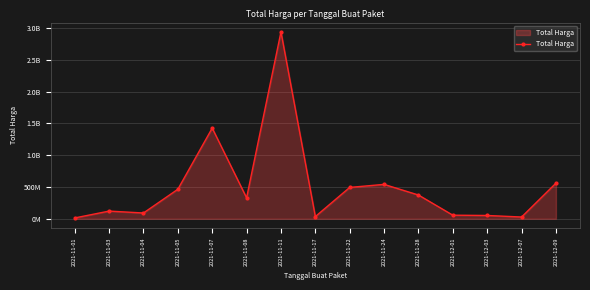

What is the average value?

501233139